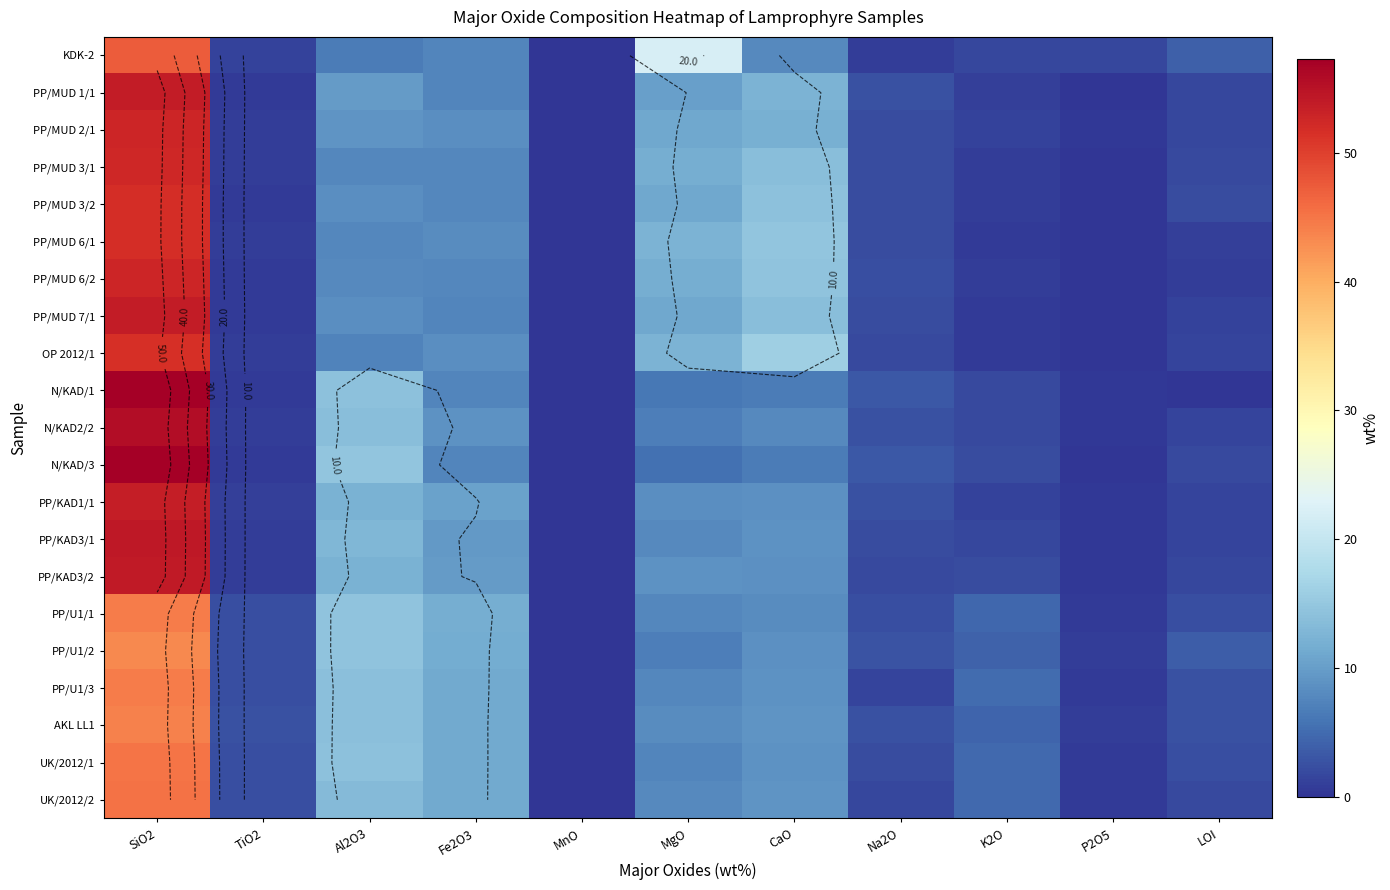

At which category is the sum across all series the highest?

SiO2